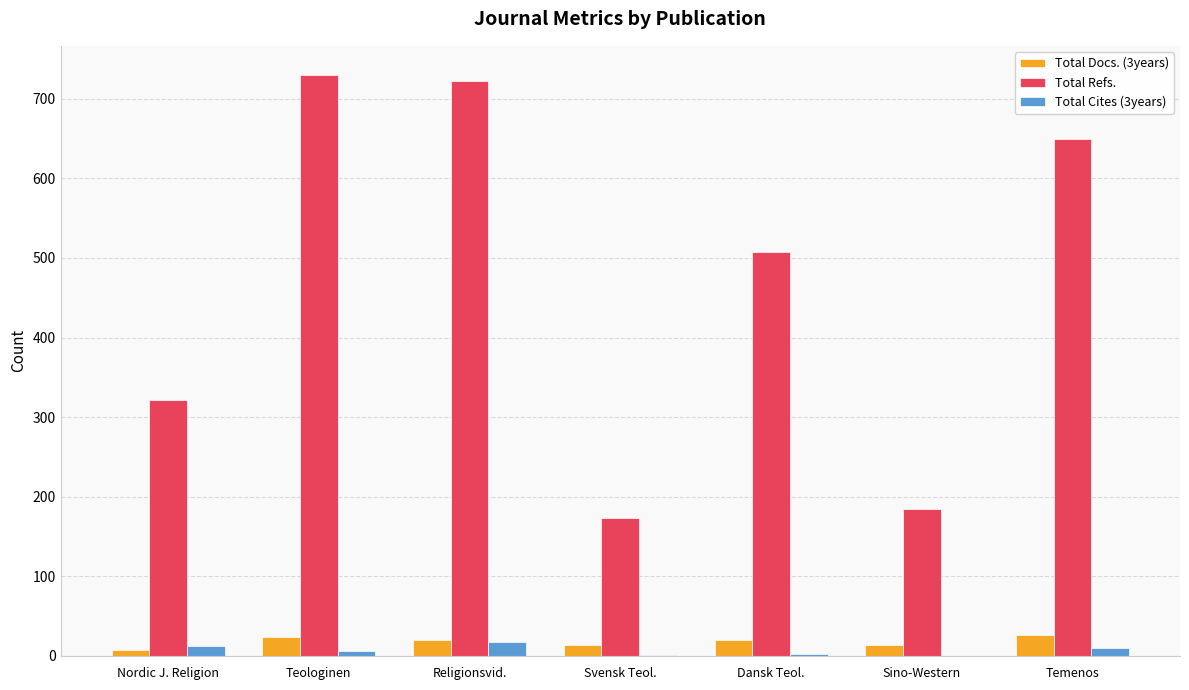

What is the maximum value shown in the chart?

730